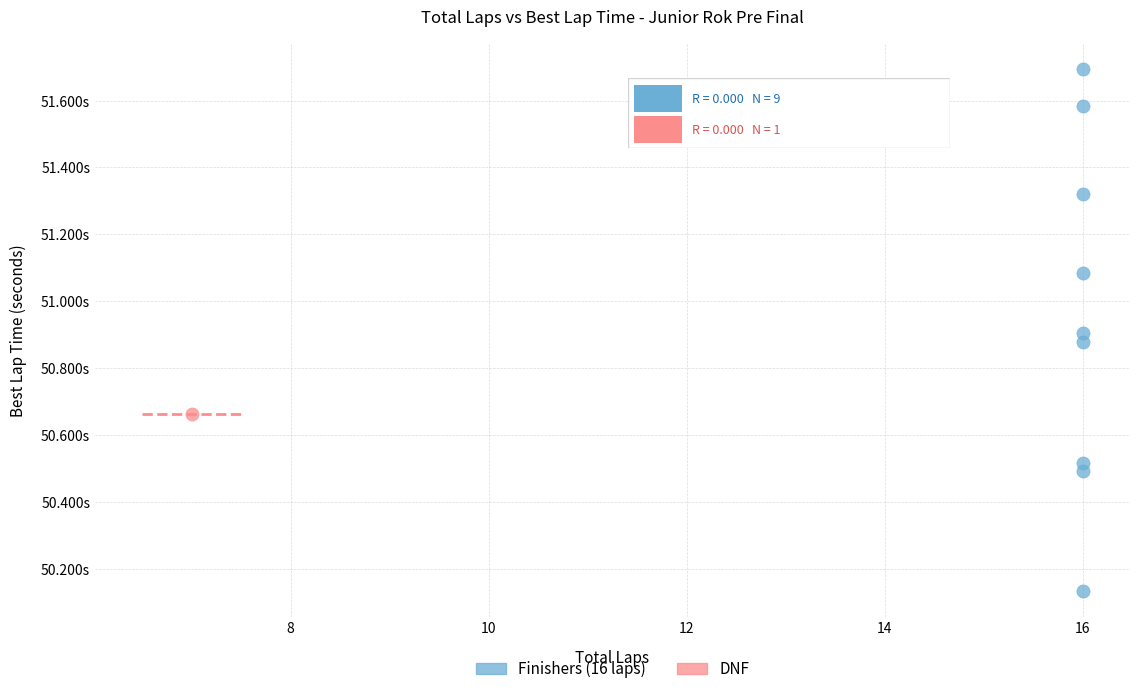

What are all the series names shown in the legend?

Finishers (16 laps), DNF